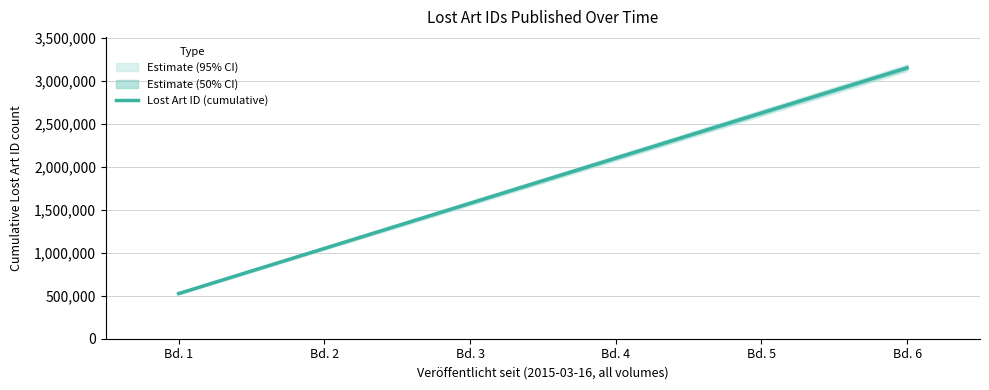

What is the difference between the maximum and second lowest values?

2099714